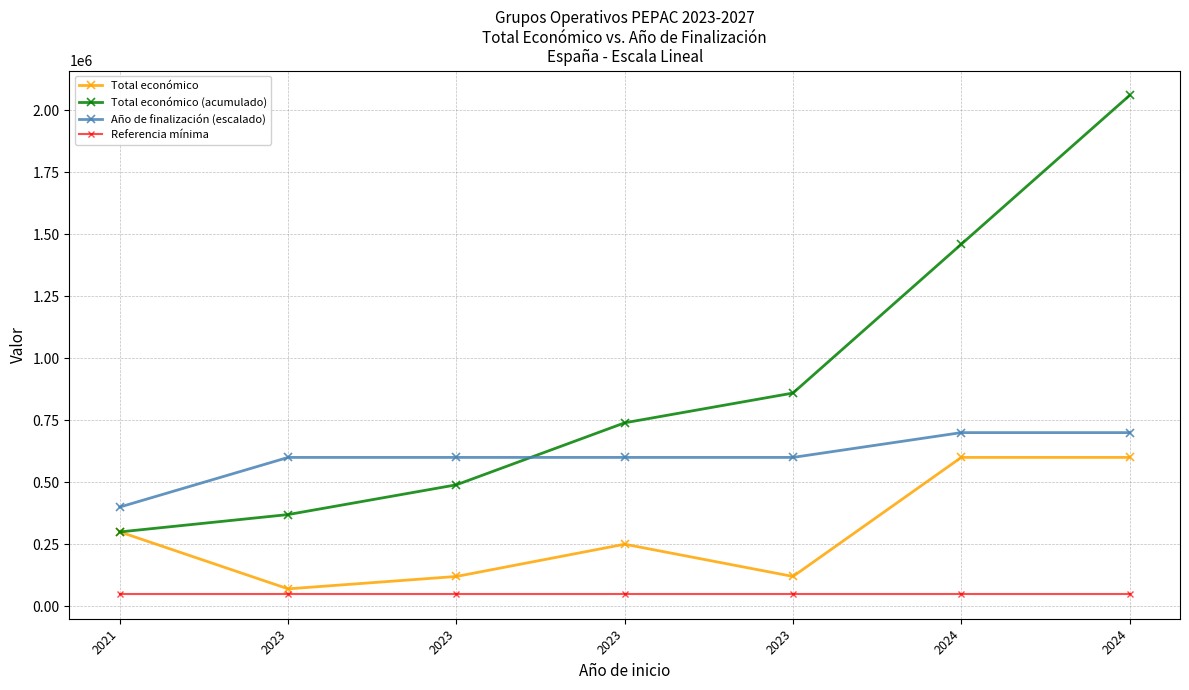

What is the value of the Año de finalización (escalado) point at the 4th from the left?

600000